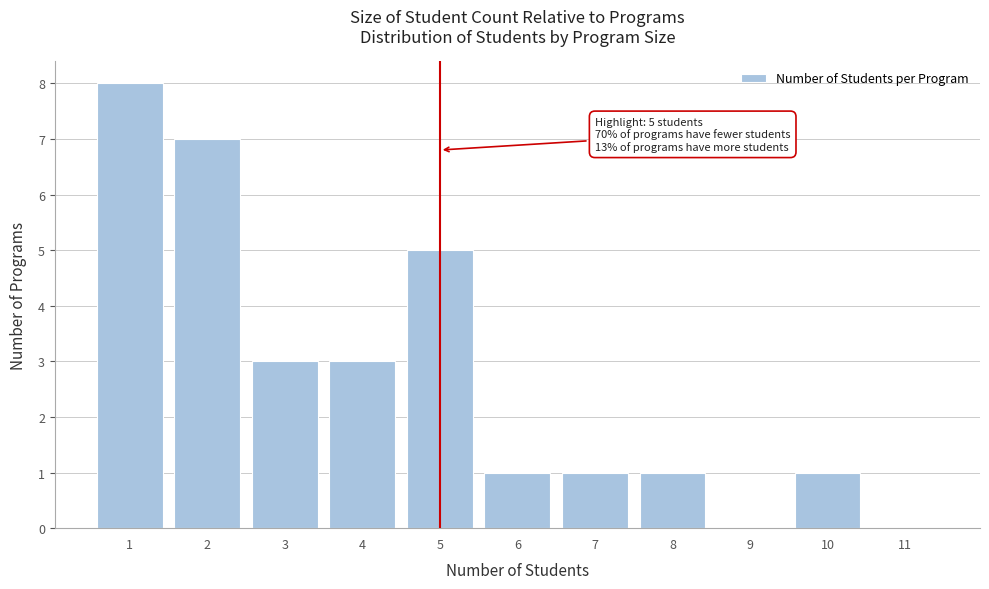

Reading left to right, transcribe all the data shown in this chart.

1=8	2=7	3=3	4=3	5=5	6=1	7=1	8=1	9=0	10=1	11=0